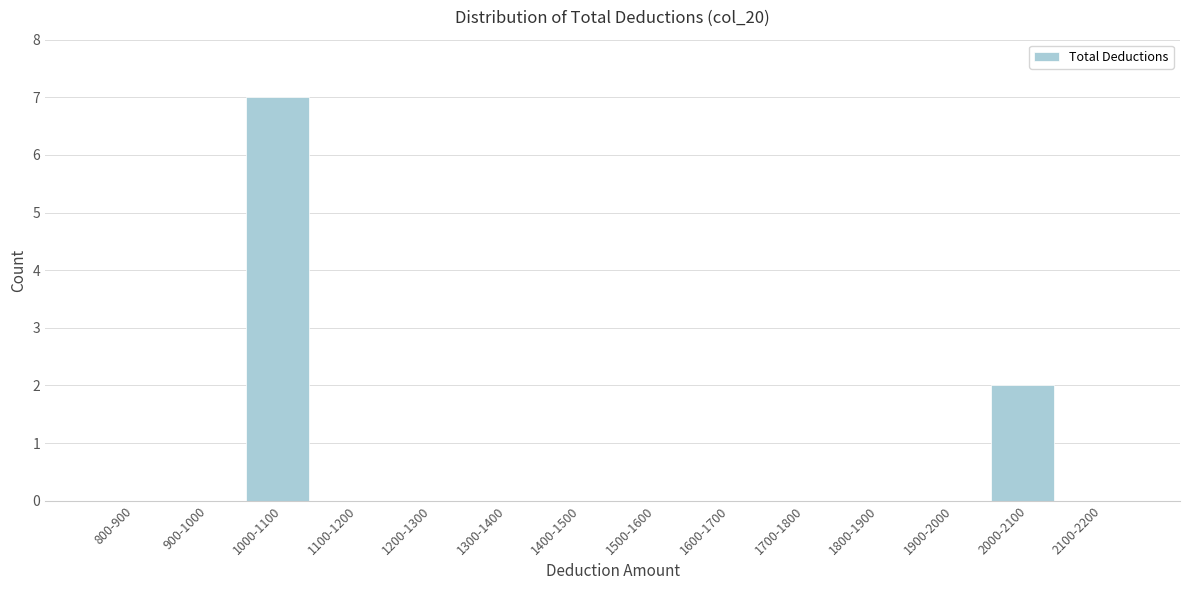

Reading right to left, extract all data points from this chart.

2100-2200=0	2000-2100=2	1900-2000=0	1800-1900=0	1700-1800=0	1600-1700=0	1500-1600=0	1400-1500=0	1300-1400=0	1200-1300=0	1100-1200=0	1000-1100=7	900-1000=0	800-900=0